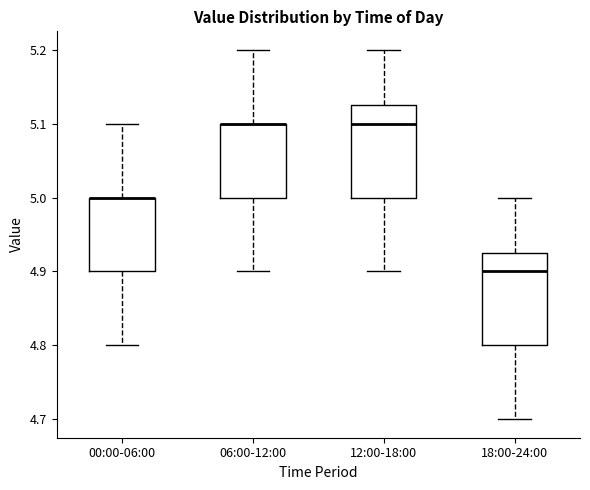

Reading left to right, transcribe this box plot: for each box, give where its median line is, the range the box spans, and where its two whiskers end, as read against the y-axis. The values are not printed on the chart, so give them approximately, as read against the axis.

00:00-06:00: median 5.00 (drawn on the box's upper edge), box 4.90 to 5.00, whiskers 4.80 to 5.10
06:00-12:00: median 5.10 (drawn on the box's upper edge), box 5.00 to 5.10, whiskers 4.90 to 5.20
12:00-18:00: median 5.10, box 5.00 to 5.13, whiskers 4.90 to 5.20
18:00-24:00: median 4.90, box 4.80 to 4.93, whiskers 4.70 to 5.00